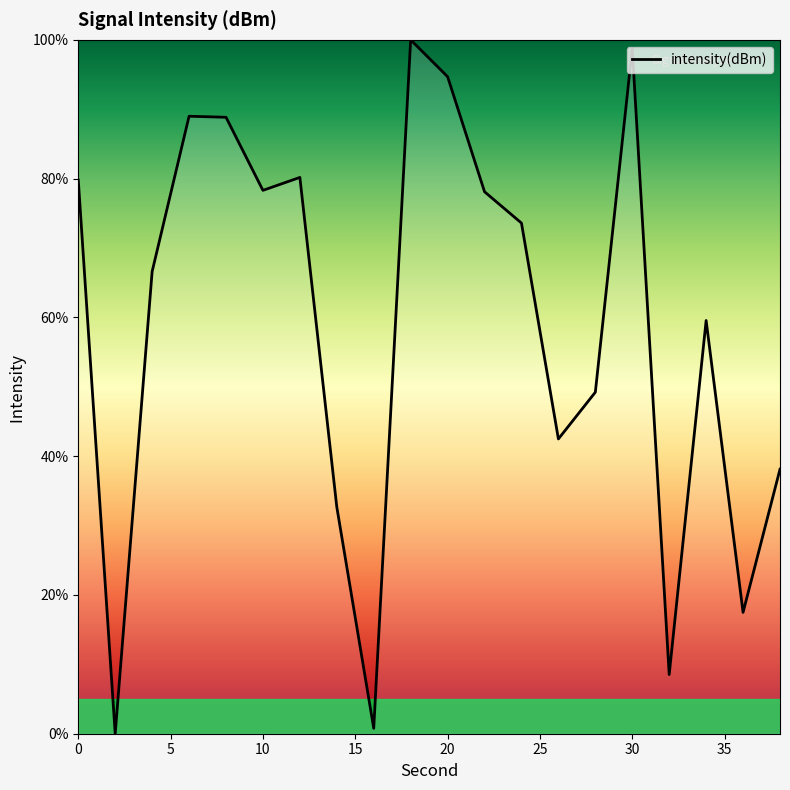

What is the greatest value displayed?

100.0